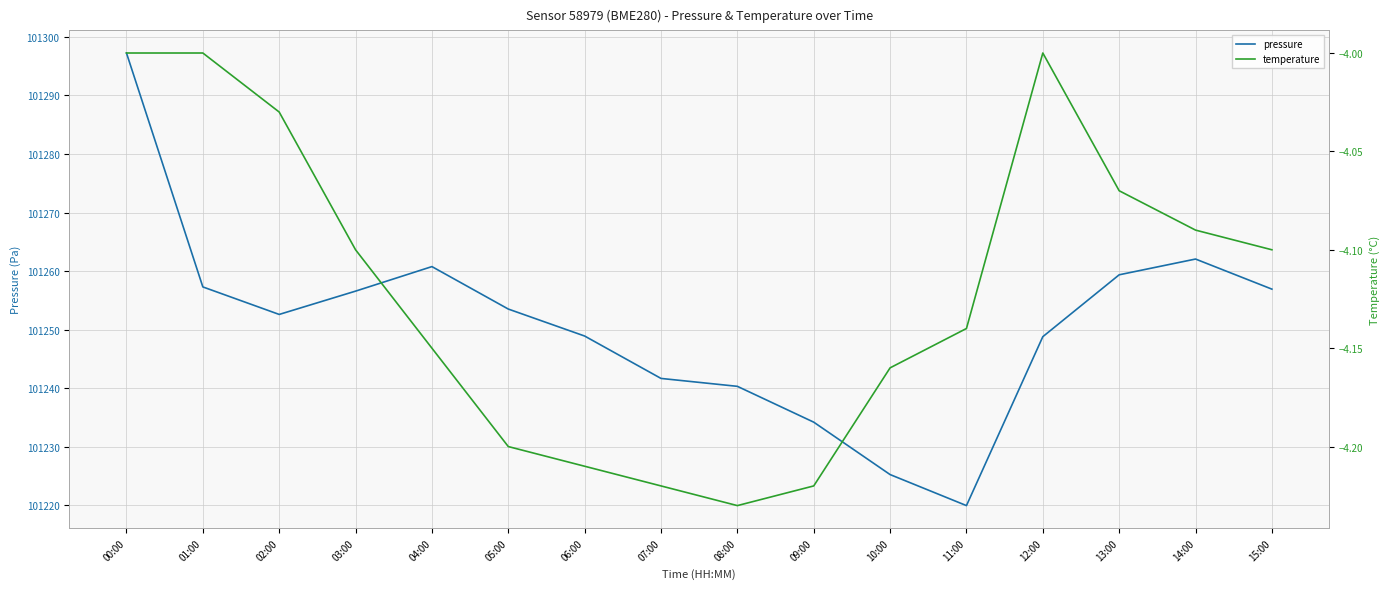

What is the difference between the highest and lowest values at 13:00?

101263.4